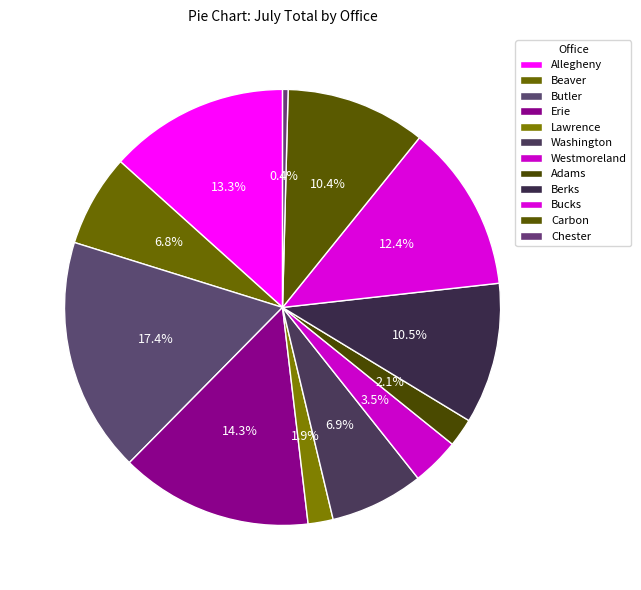

What is the ratio of the value at Erie to the value at Adams?

6.8